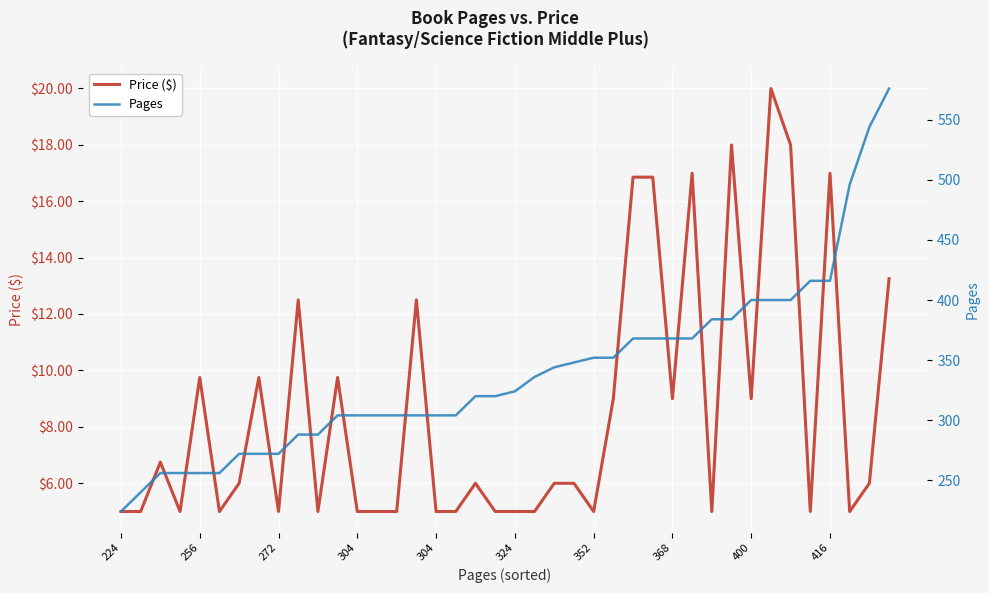

Between 400 and 256, which is larger?

256